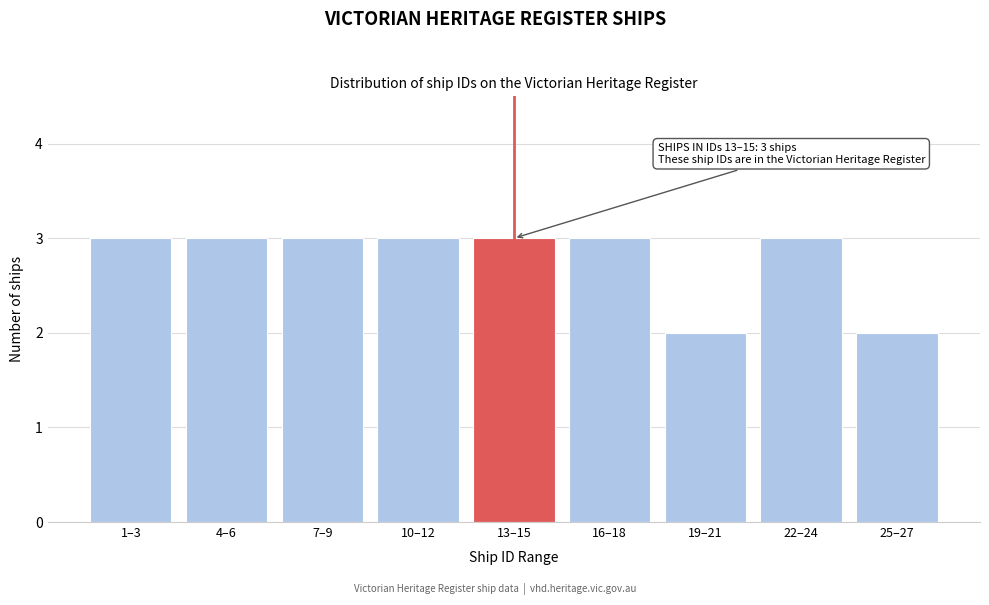

Reading right to left, what are all the values shown in this chart?

2	3	2	3	3	3	3	3	3